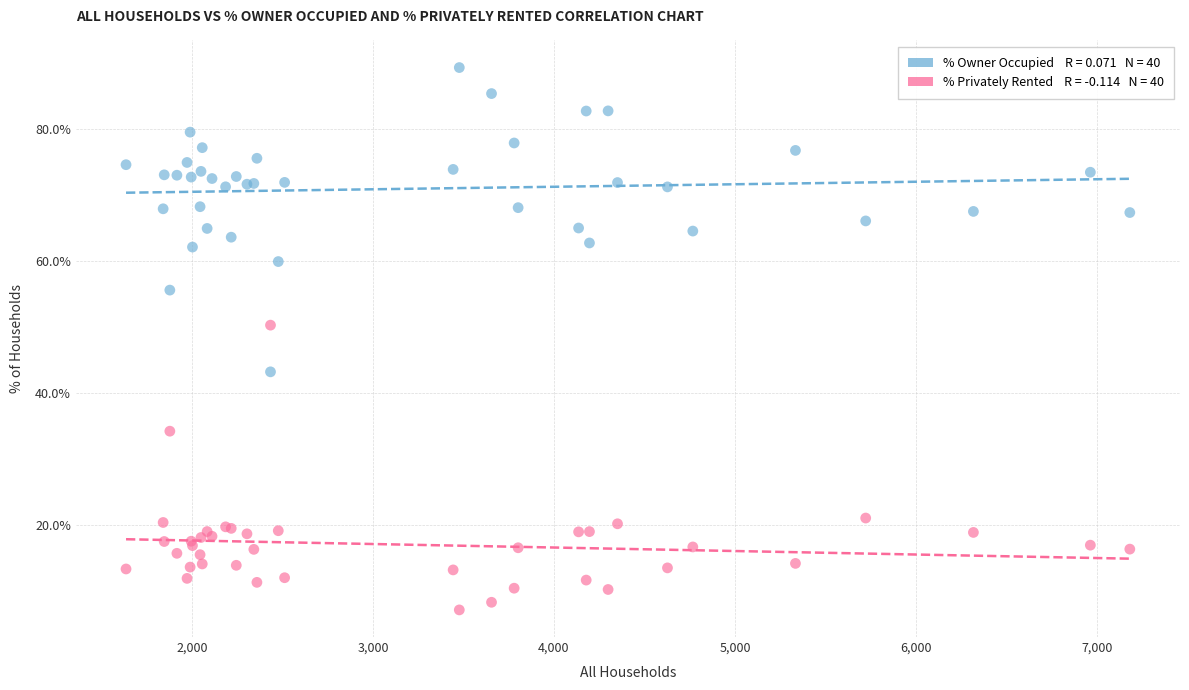

Across all series, what Y value is closest to 48?

50.3